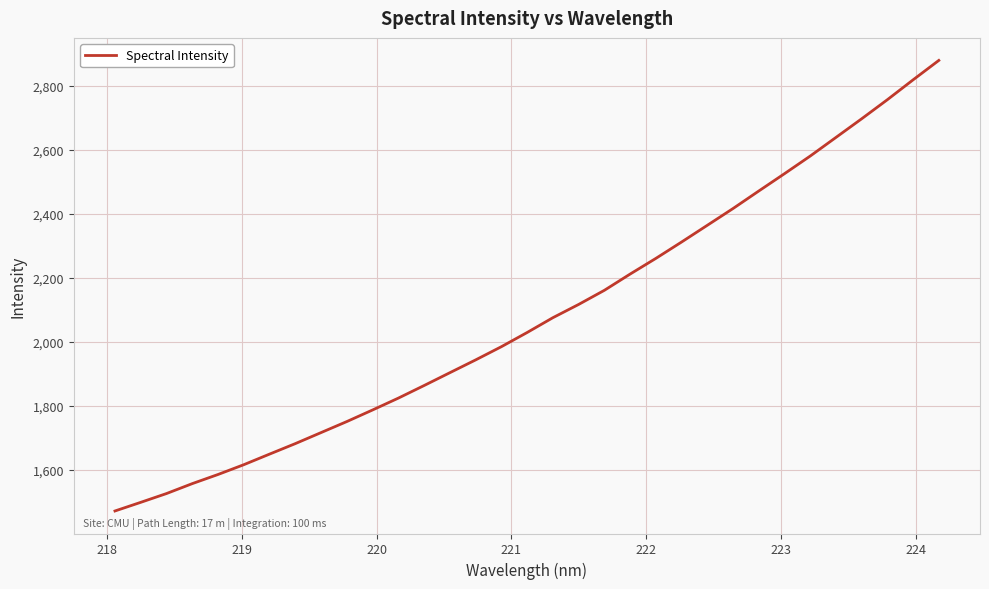

What is the smallest value displayed?

1471.3